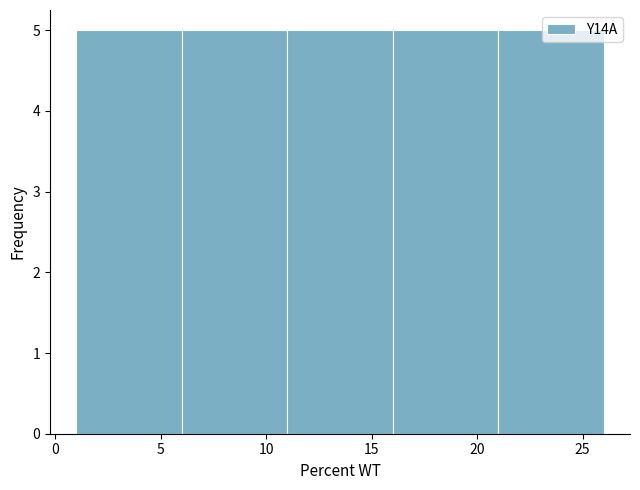

Reading left to right, list every bar in this chart as the range it spans on the x-axis followed by its height. The values are not printed on the chart, so give them approximately, as read against the axis.

1 to 6: 5
6 to 11: 5
11 to 16: 5
16 to 21: 5
21 to 26: 5